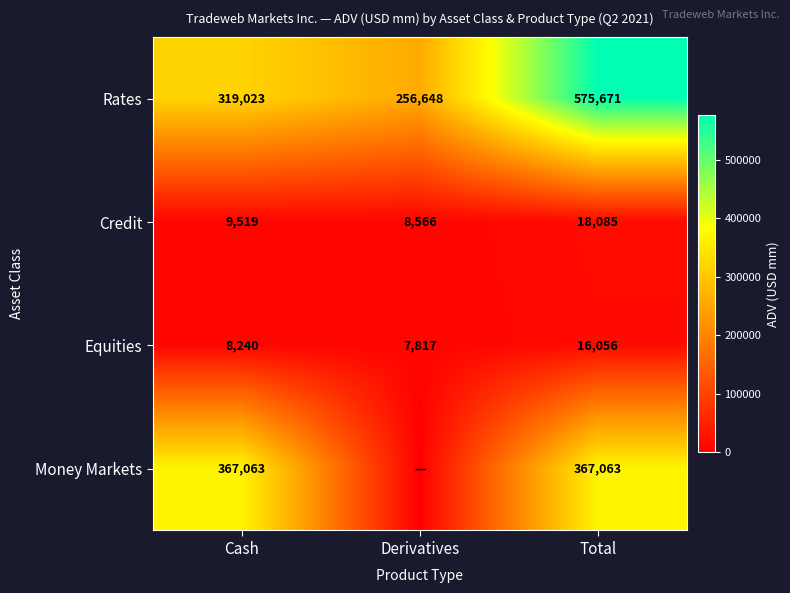

At which category does the chart reach its peak across all series?

Total